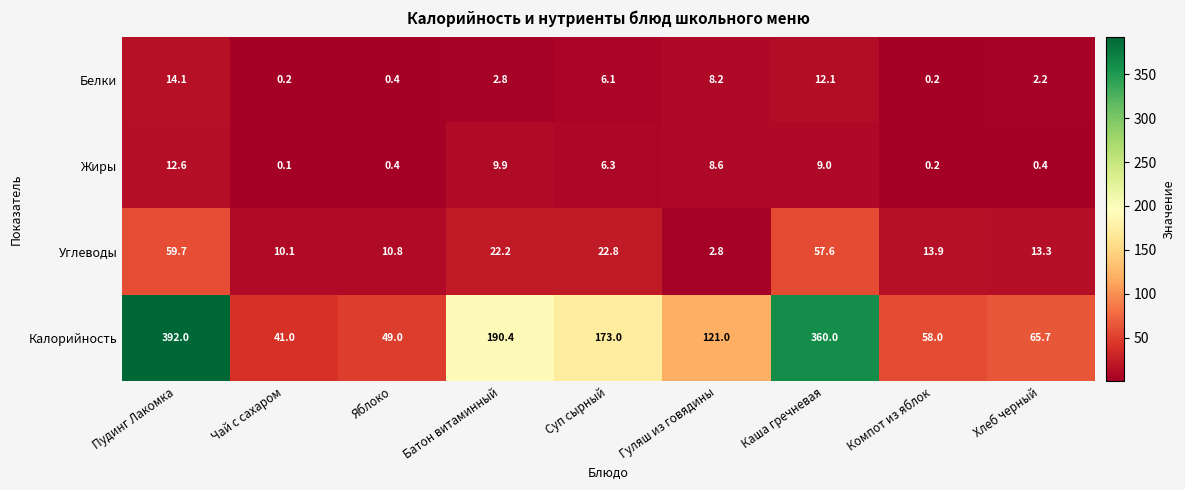

Rank the categories by Углеводы value from highest to lowest.

Пудинг Лакомка, Каша гречневая, Суп сырный, Батон витаминный, Компот из яблок, Хлеб черный, Яблоко, Чай с сахаром, Гуляш из говядины